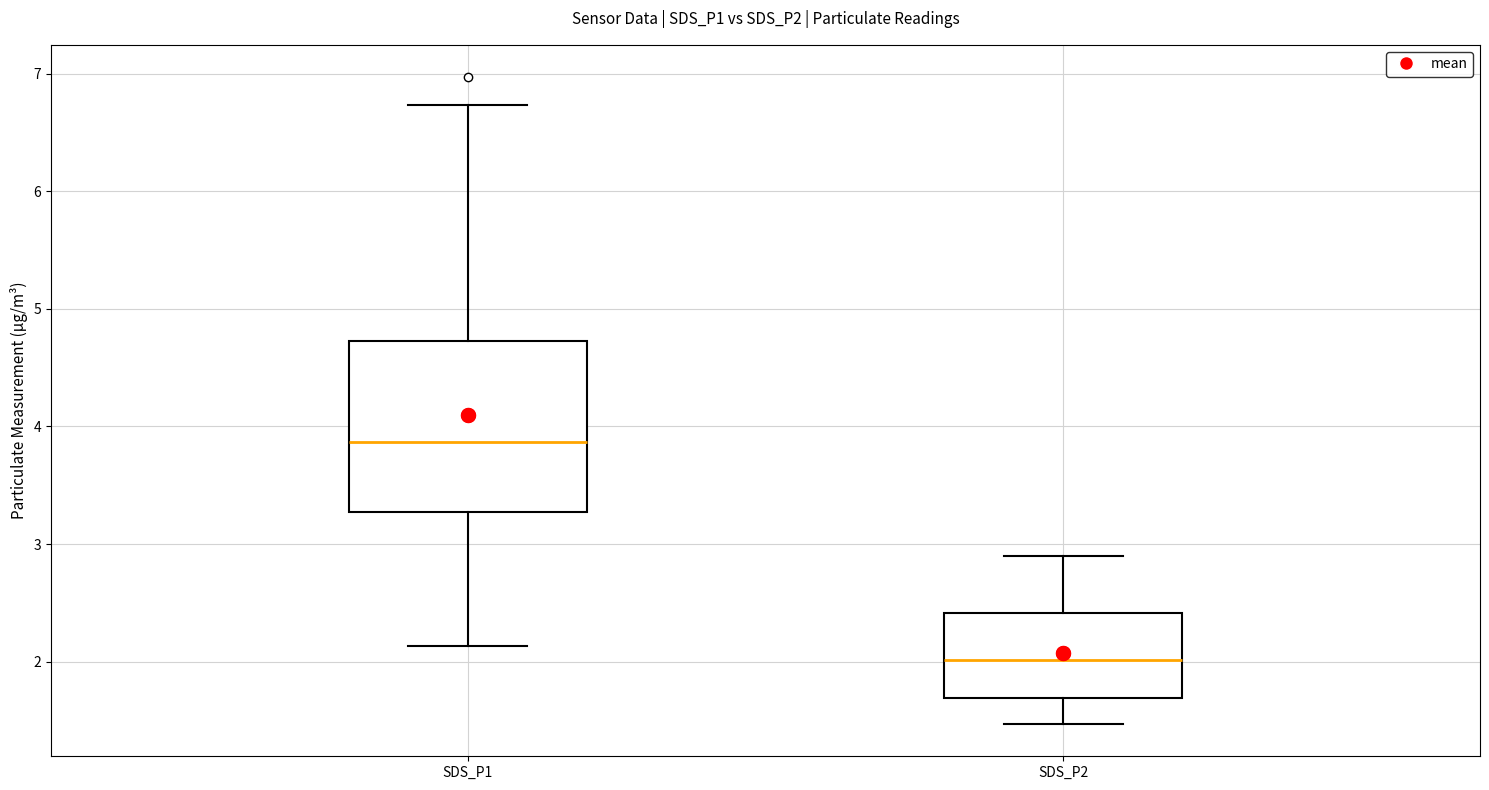

Reading left to right, read every box against the y-axis: the position of its median line, the range the box covers, and the ends of its whiskers. The values are not printed on the chart, so give them approximately, as read against the axis.

SDS_P1: median 3.9, box 3.3 to 4.7, whiskers 2.1 to 6.7
SDS_P2: median 2.0, box 1.7 to 2.4, whiskers 1.5 to 2.9